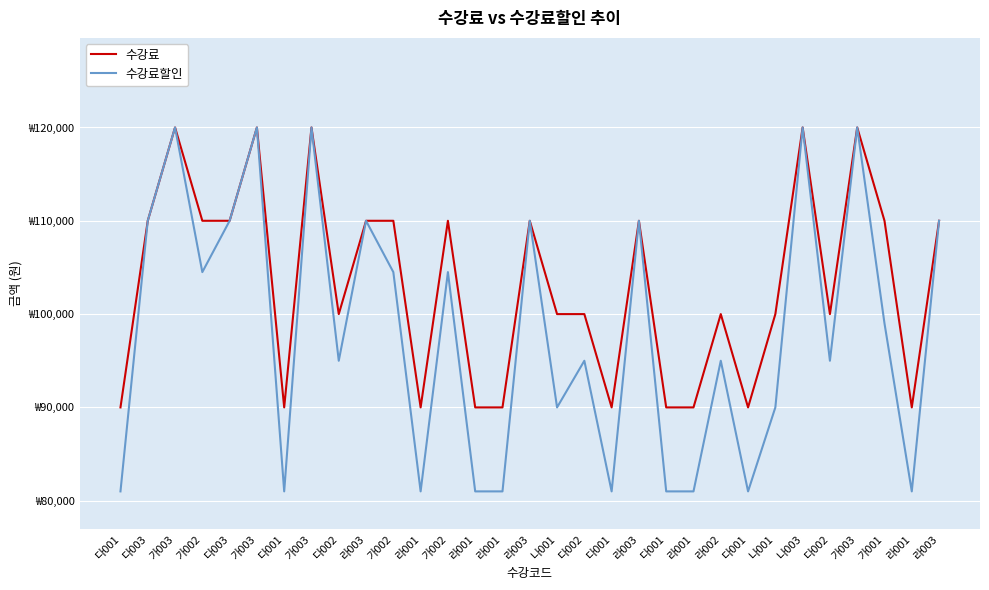

Which series has the largest range (max minus min)?

수강료할인